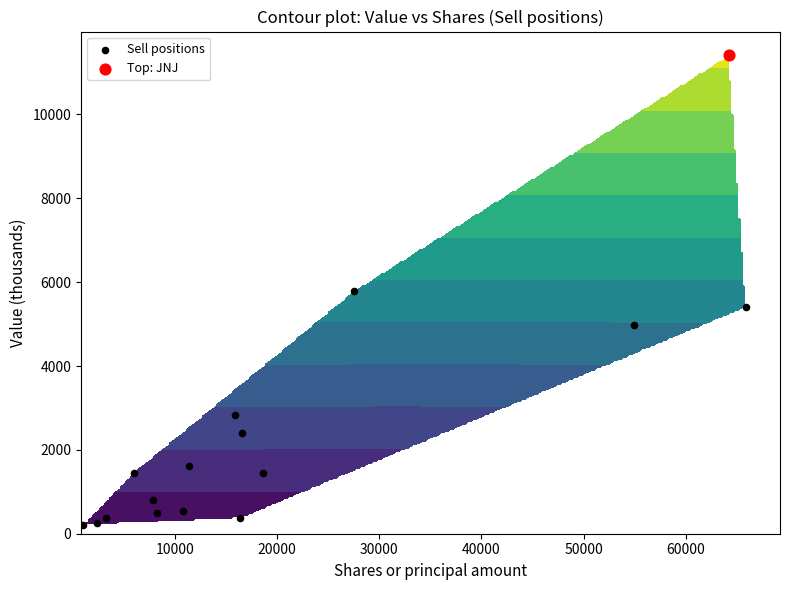

True or false: the data shows 8084 at 30000.

False